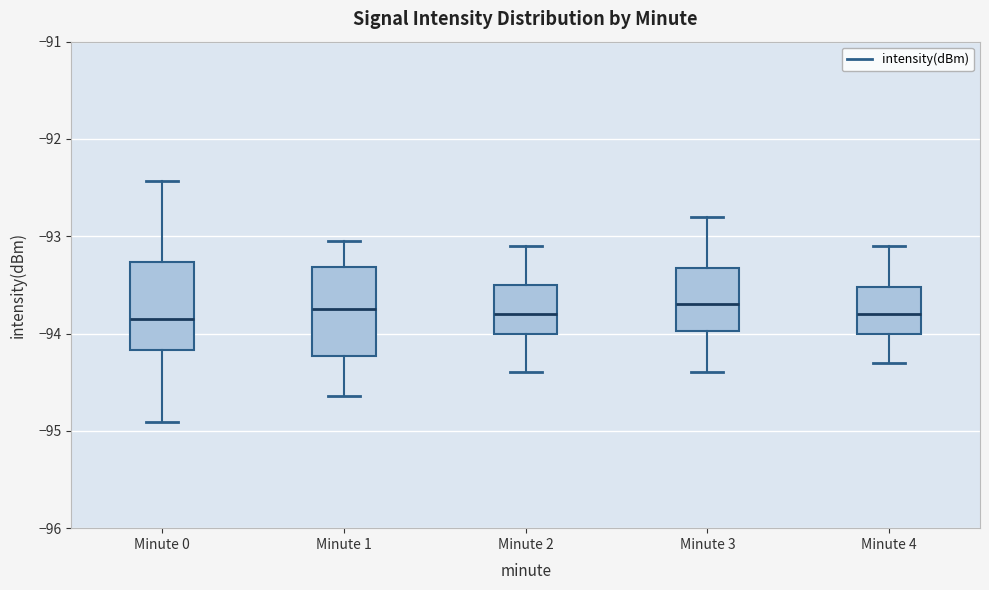

Reading left to right, transcribe this box plot: for each box, give where its median line is, the range the box spans, and where its two whiskers end, as read against the y-axis. The values are not printed on the chart, so give them approximately, as read against the axis.

Minute 0: median -93.9, box -94.2 to -93.3, whiskers -94.9 to -92.4
Minute 1: median -93.7, box -94.2 to -93.3, whiskers -94.6 to -93.1
Minute 2: median -93.8, box -94.0 to -93.5, whiskers -94.4 to -93.1
Minute 3: median -93.7, box -94.0 to -93.3, whiskers -94.4 to -92.8
Minute 4: median -93.8, box -94.0 to -93.5, whiskers -94.3 to -93.1